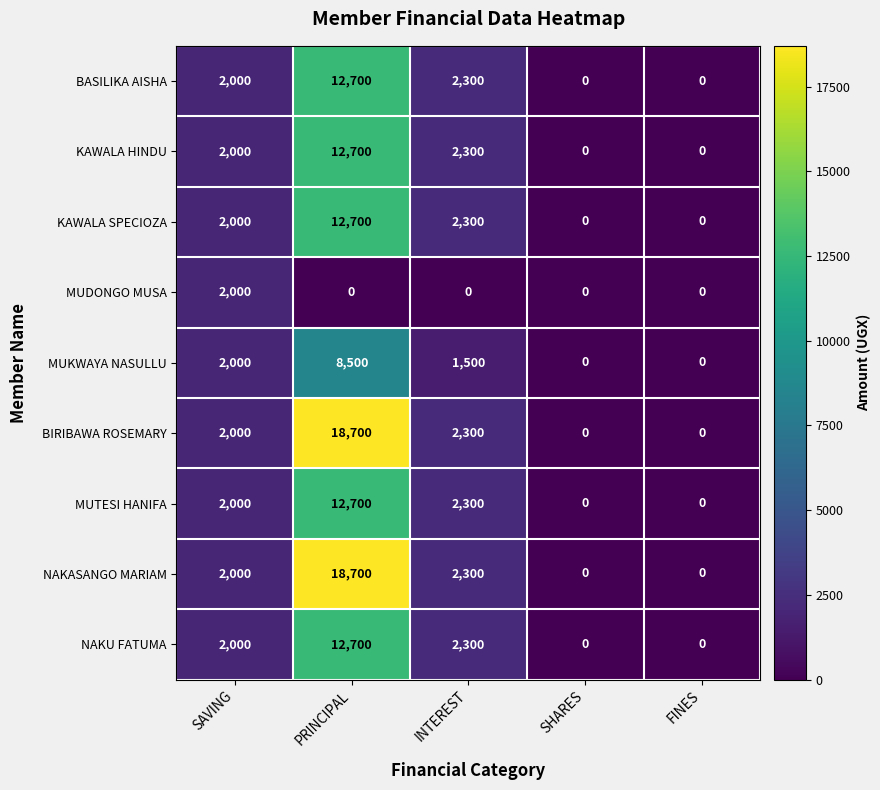

Where is BASILIKA AISHA nearest to the value 6350?

INTEREST